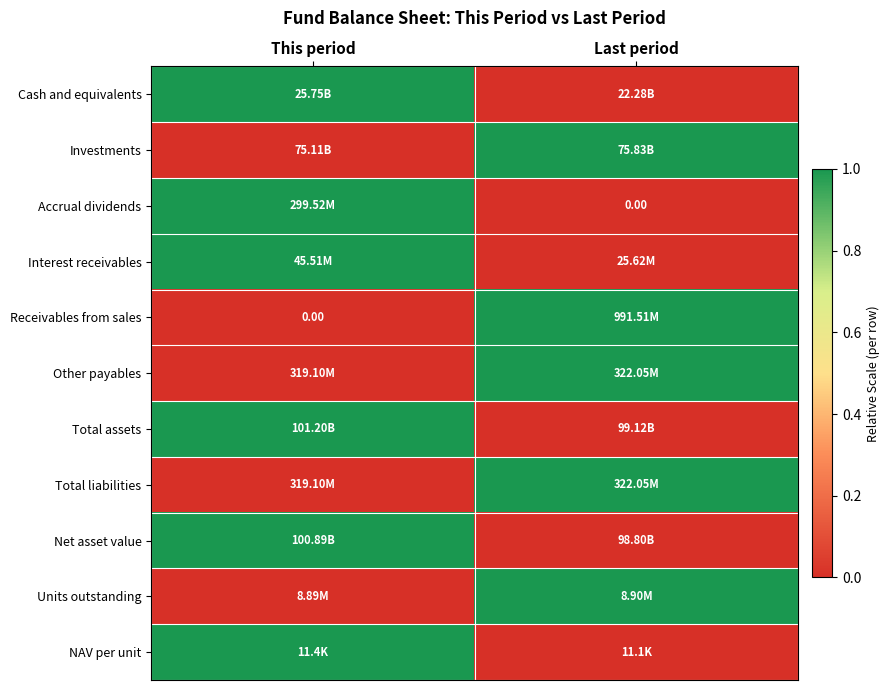

Count the Investments values in the range 0 to 1.

2